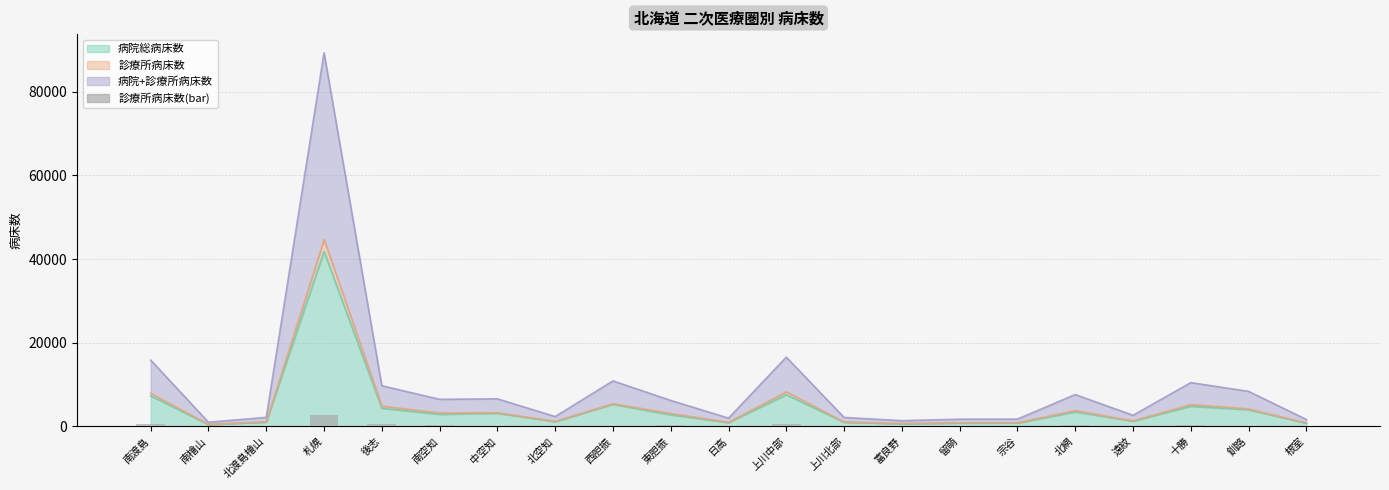

True or false: the data shows 199 at 南渡島.

False